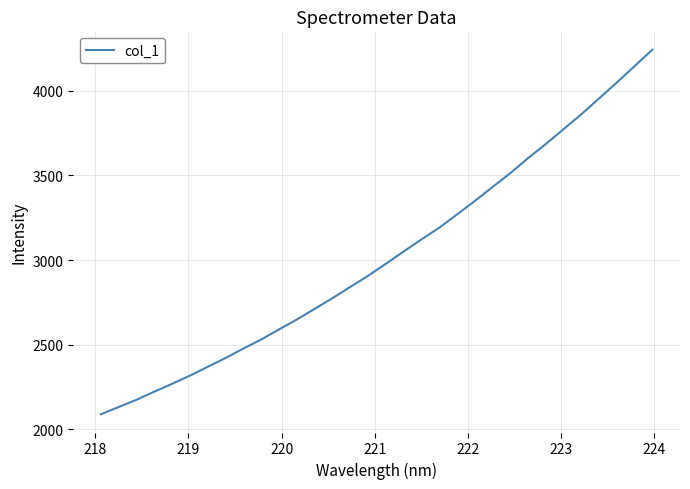

What is the smallest value displayed?

2088.8